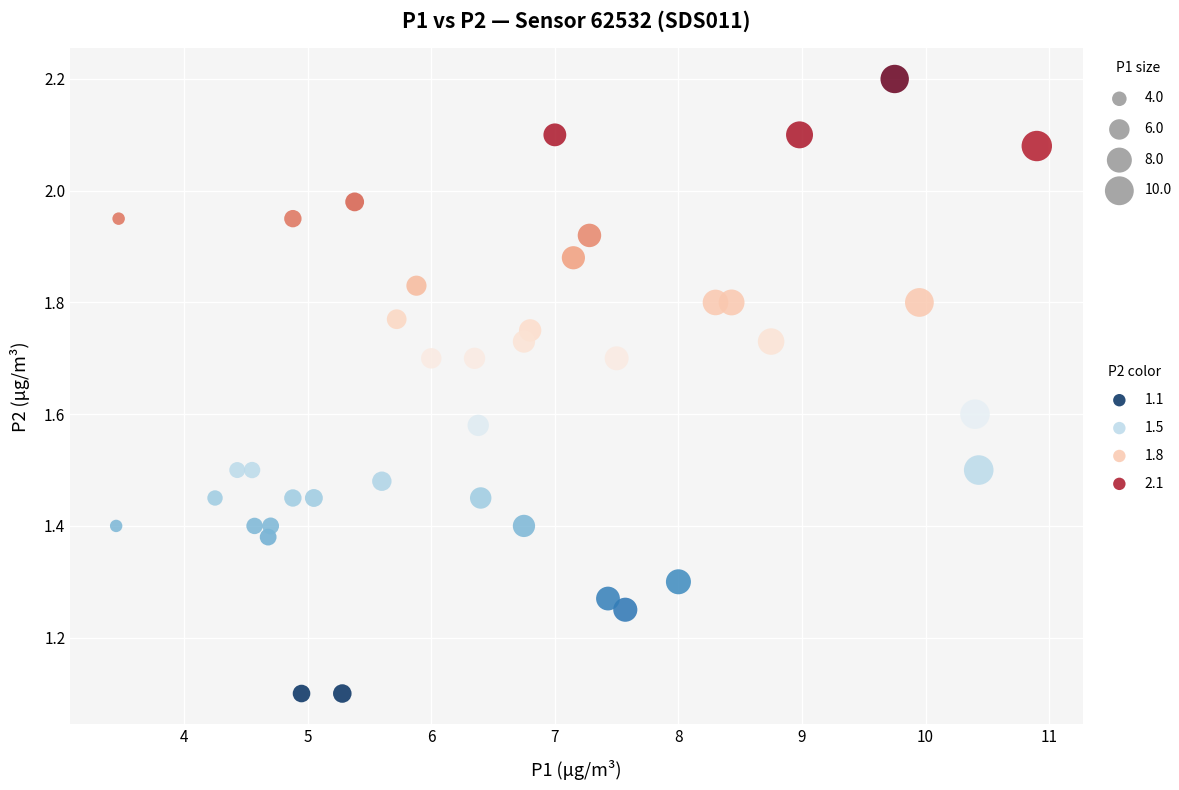

What is the range of X values (max minus min)?

7.5